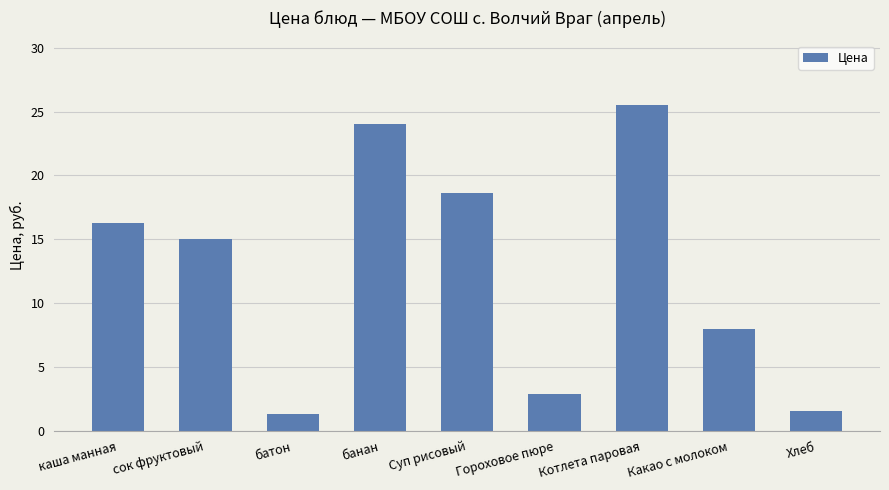

What is the difference between the second highest and second lowest values?

22.4